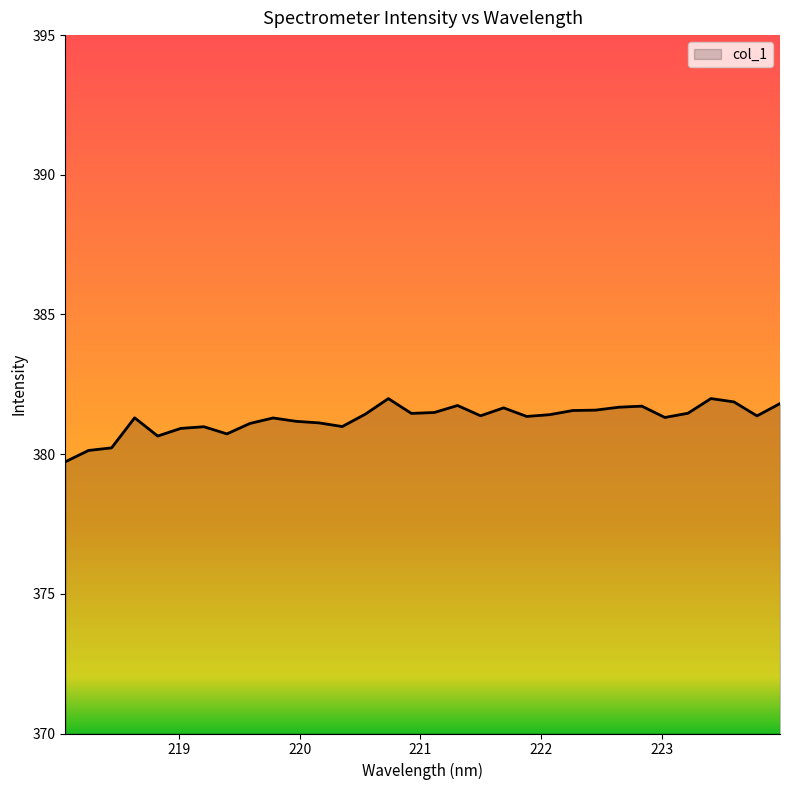

What is the difference between the maximum and minimum values?

2.3